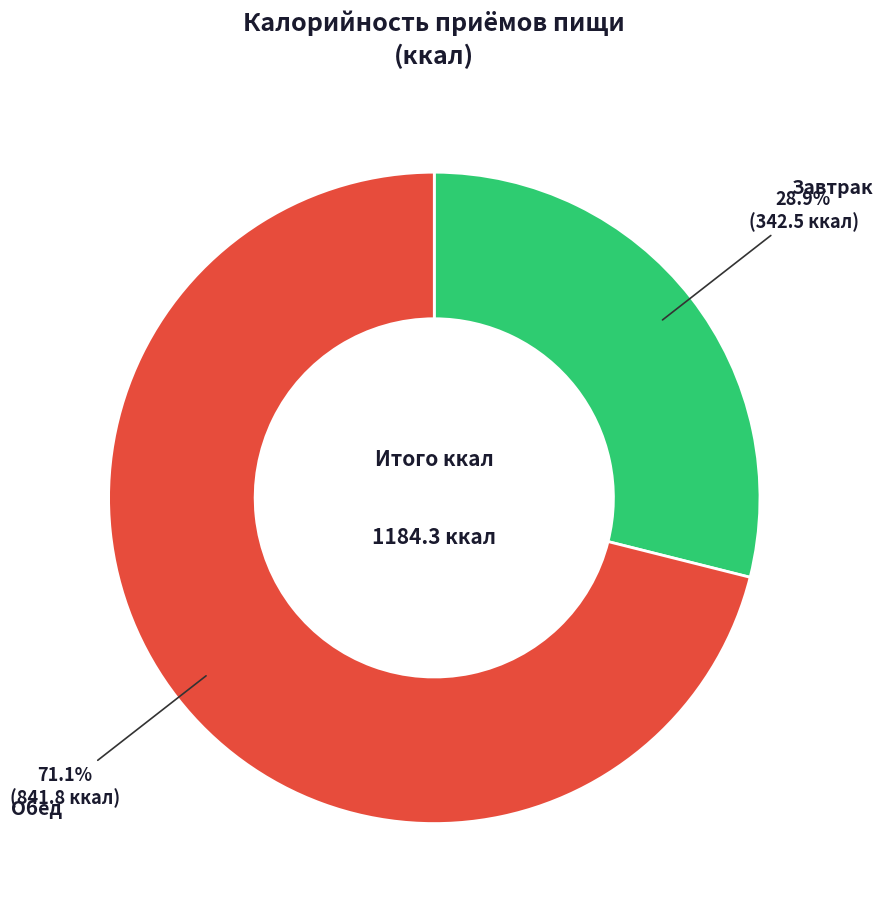

Does any single category account for the majority?

Yes